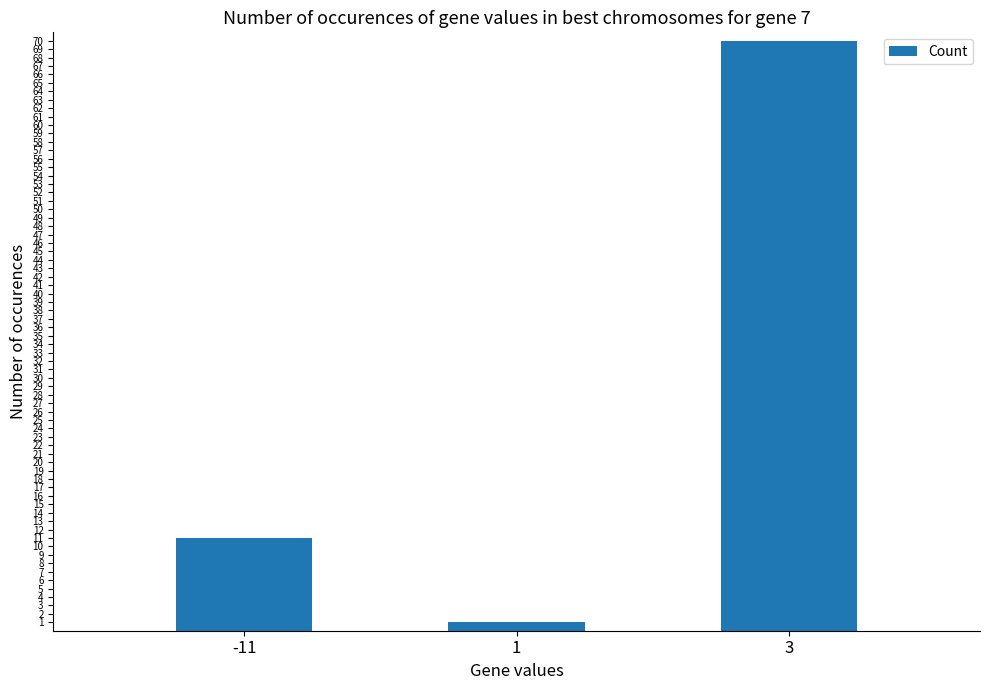

Reading left to right, extract all data points from this chart.

11	1	70